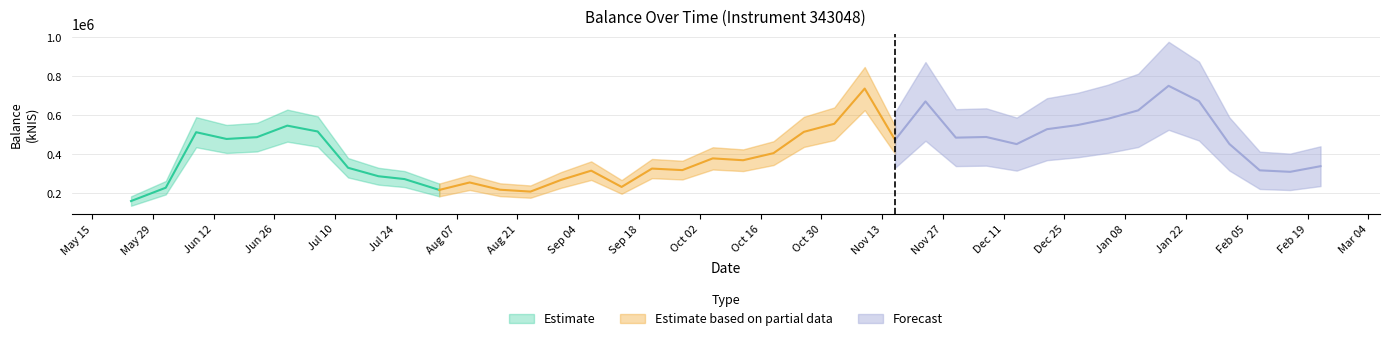

The chart shows a value of 474656.8 at 2023-11-16. True or false?

True